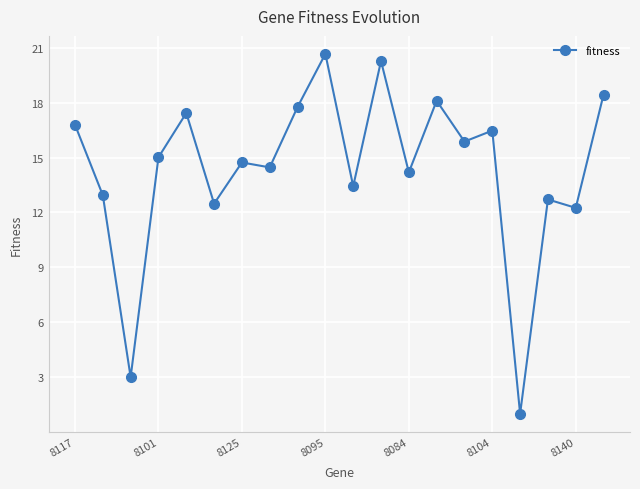

Count the number of values greater than 15.

10